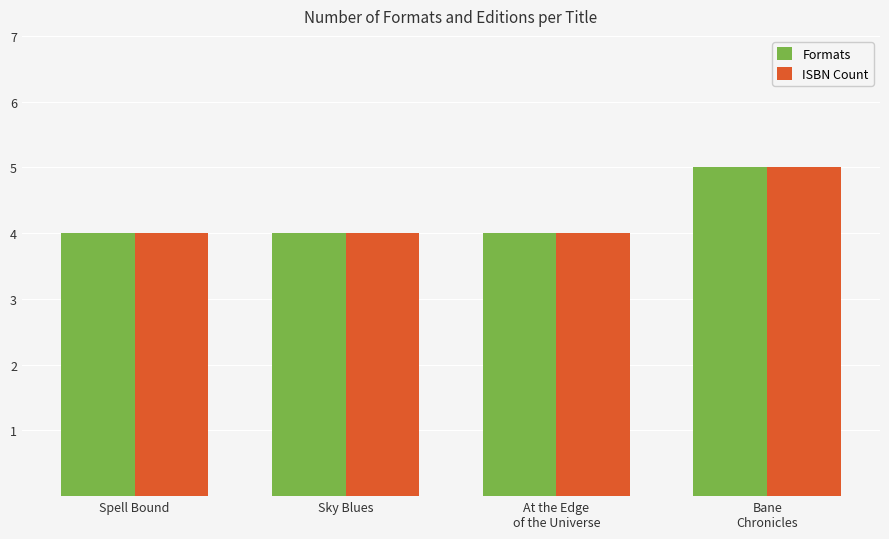

The ISBN Count series shows 1 at Sky Blues. True or false?

False